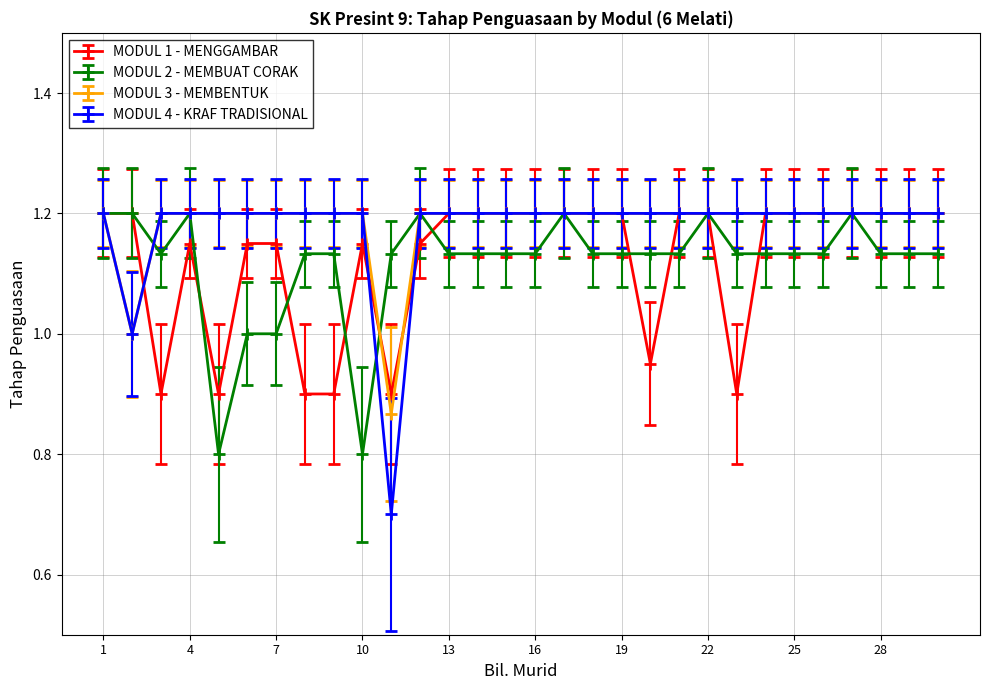

What is the sum of all MODUL 3 - MEMBENTUK values?

35.5